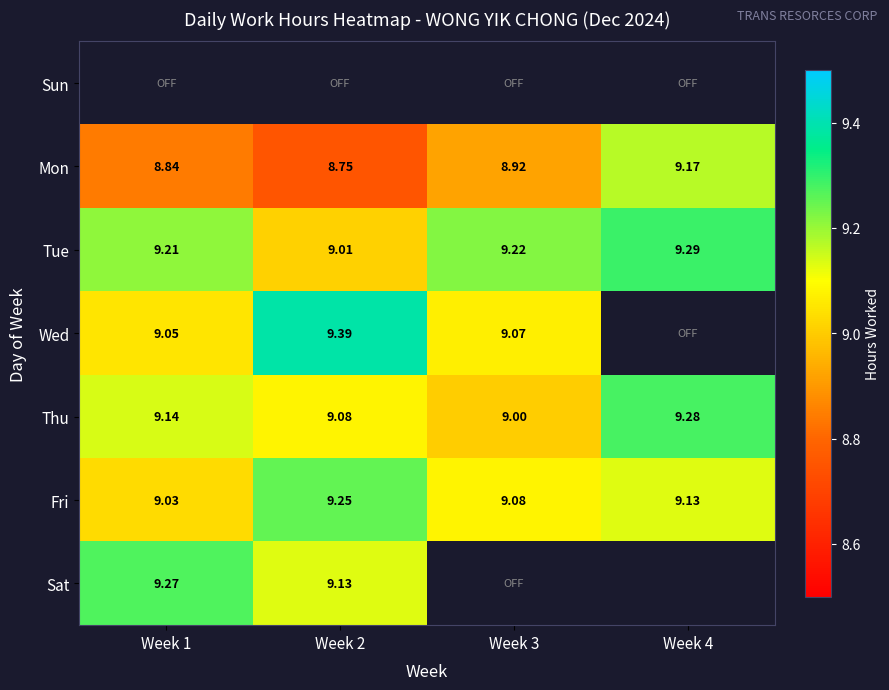

List the labels in order of Fri value, largest first.

Week 2, Week 4, Week 3, Week 1